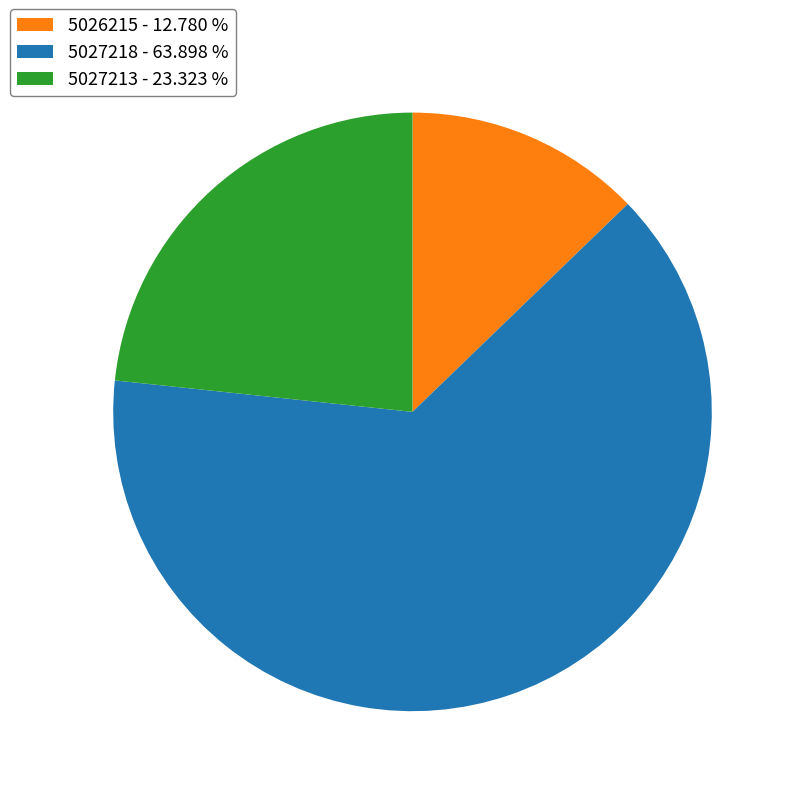

Does any single category account for the majority?

Yes